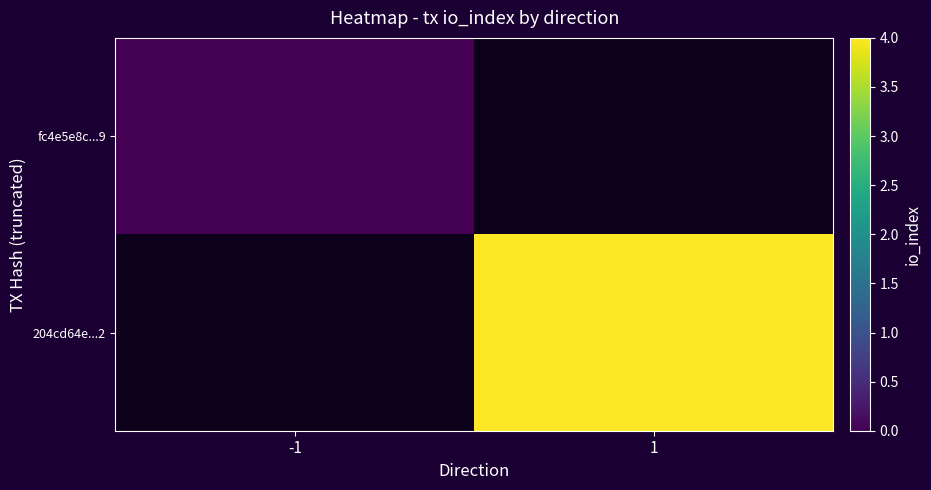

At which label does fc4e5e8c...9 reach its minimum?

-1